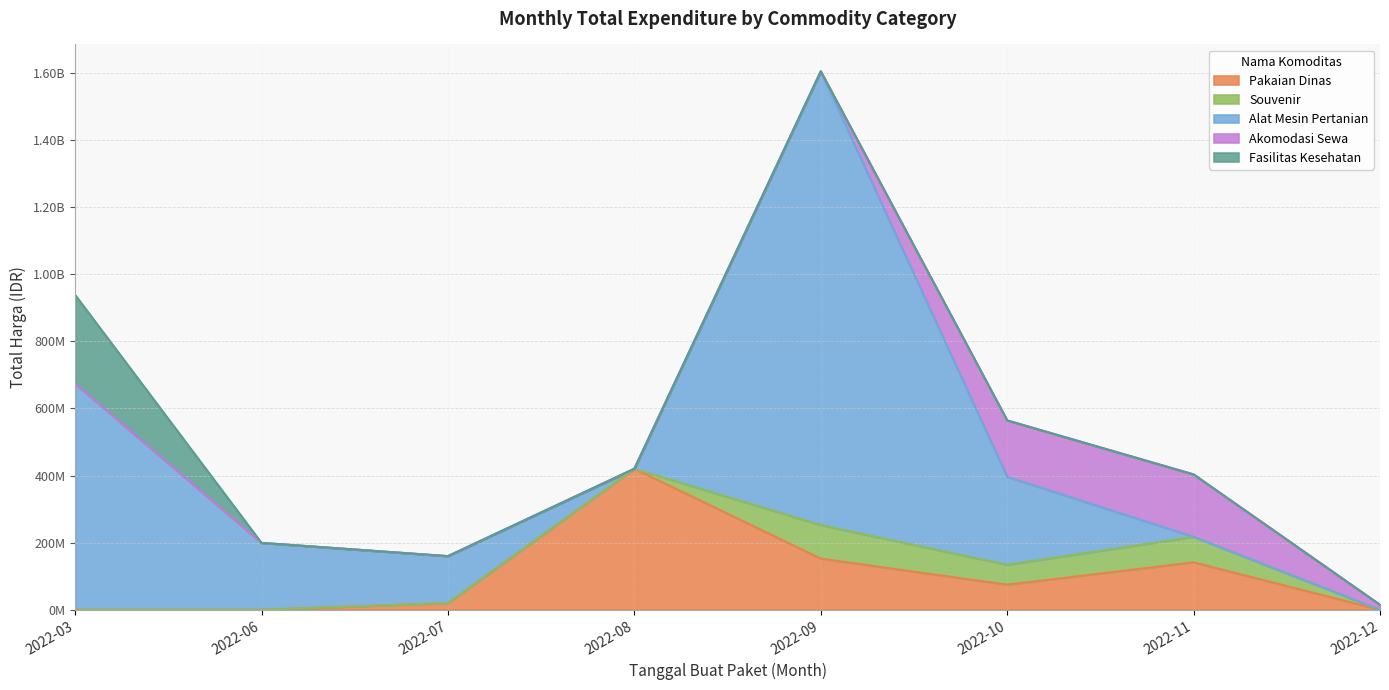

True or false: the data has more than 0 interior local peaks.

True